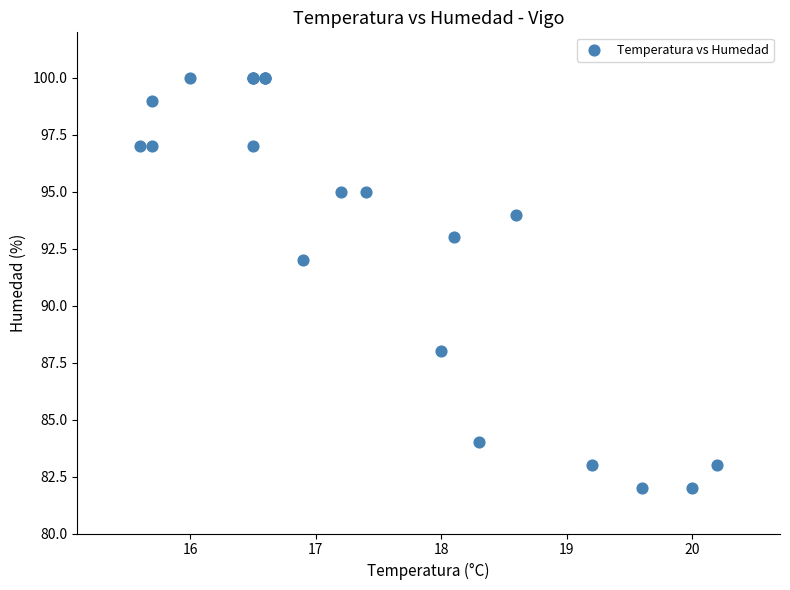

What Y value in the scatter plot is closest to 91?

92